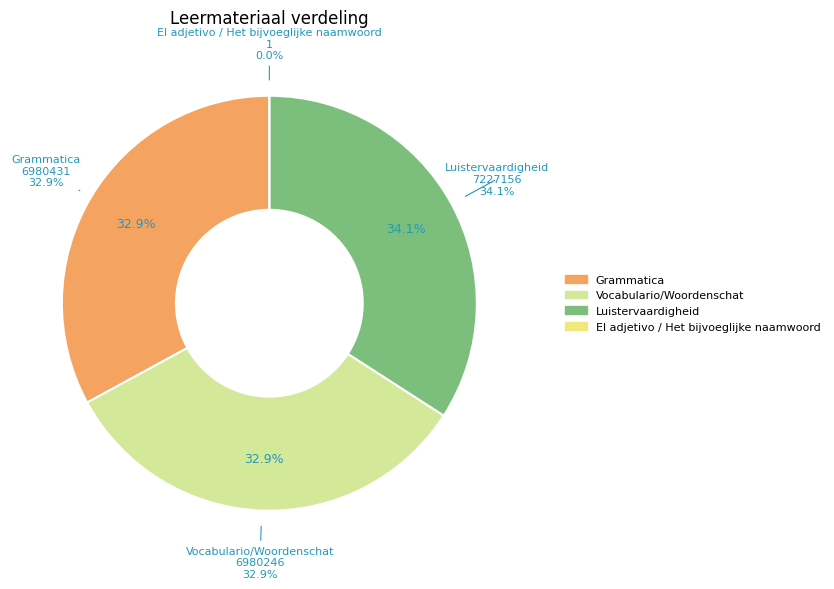

Does Vocabulario/Woordenschat account for over 50% of the chart?

No